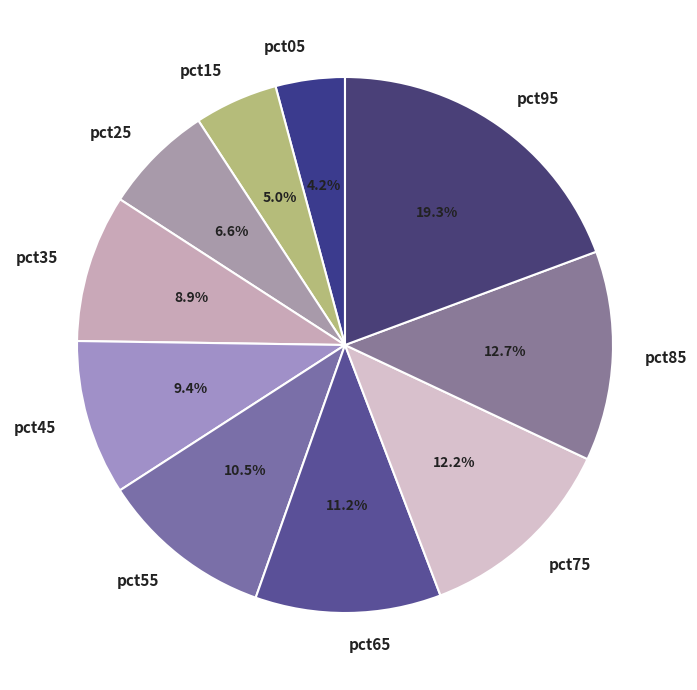

True or false: pct85 accounts for 13% of the total.

True